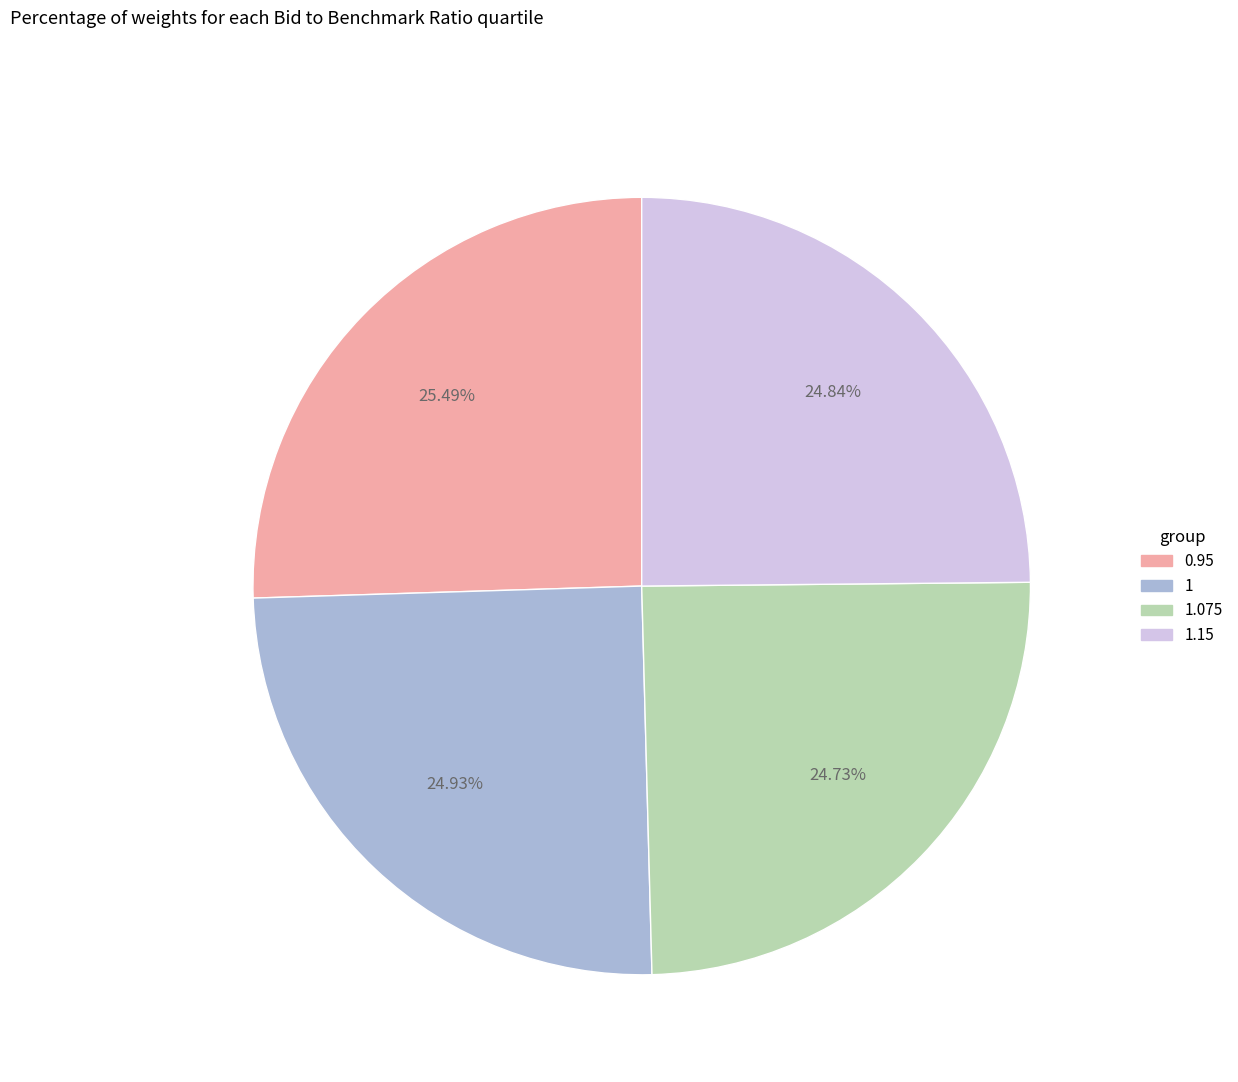

Is there a majority slice in this chart?

No